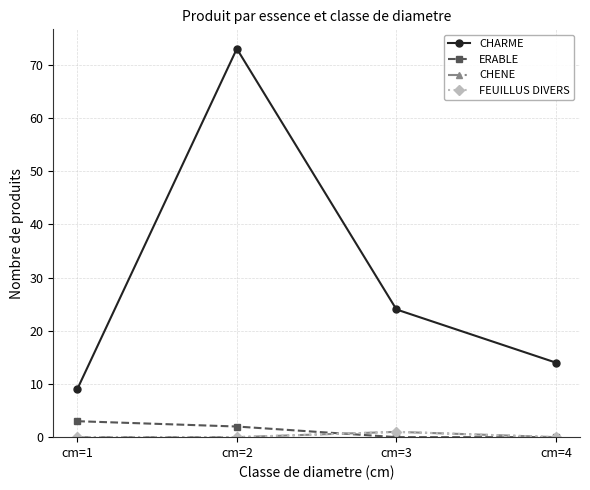

Reading left to right, what are all the values shown in this chart?

CHARME: cm=1=9	cm=2=73	cm=3=24	cm=4=14
ERABLE: cm=1=3	cm=2=2	cm=3=0	cm=4=0
CHENE: cm=1=0	cm=2=0	cm=3=1	cm=4=0
FEUILLUS DIVERS: cm=1=0	cm=2=0	cm=3=1	cm=4=0